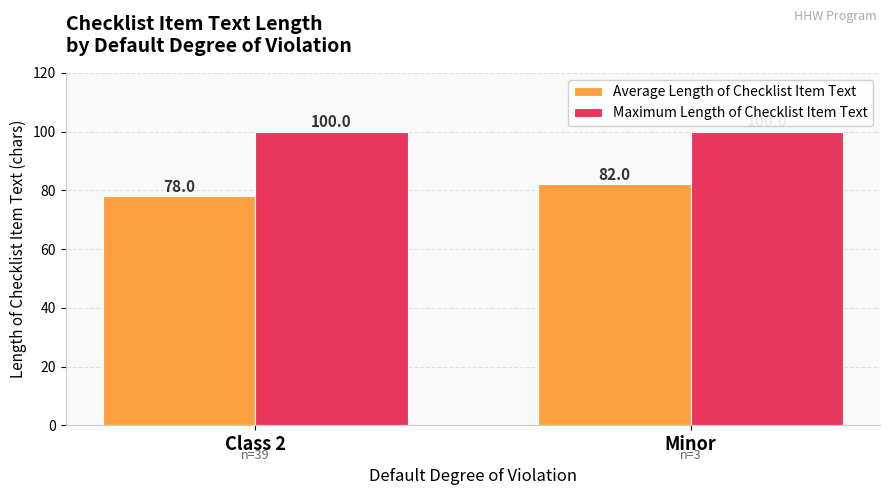

What is the spread (max minus min) of values at Minor?

18.0